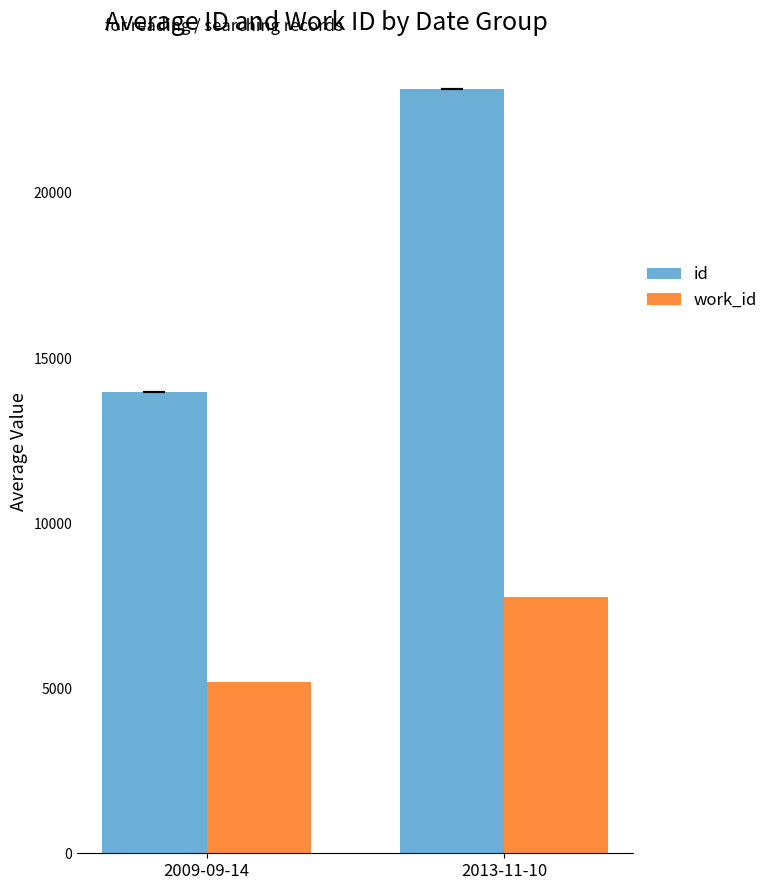

What is the minimum value for work_id?

5197.0